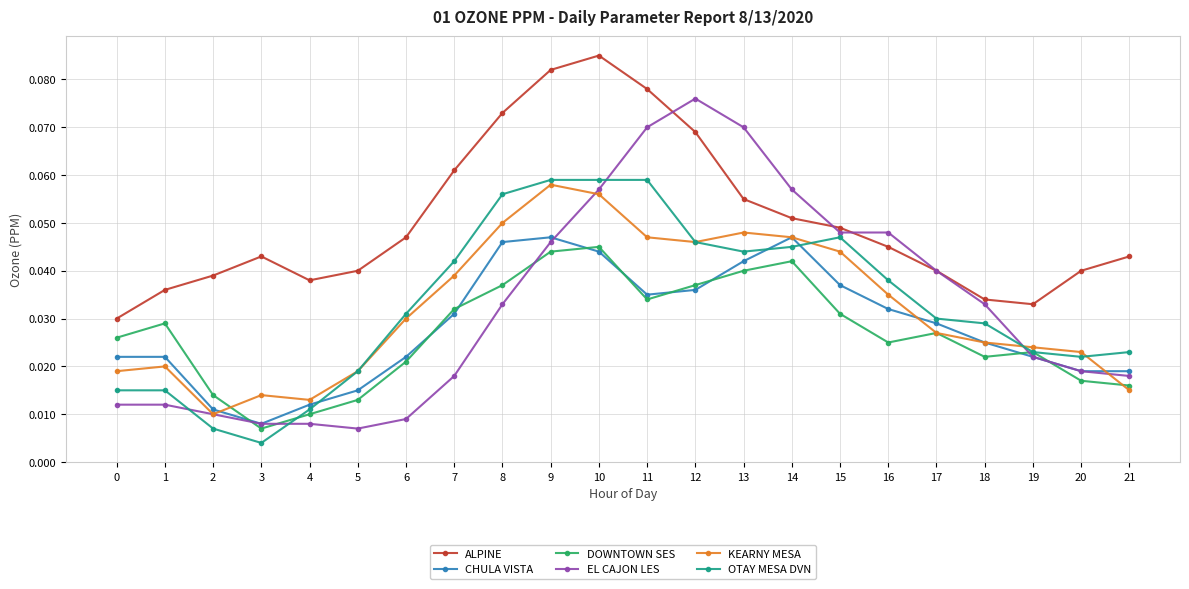

Which series has the widest spread of values?

EL CAJON LES